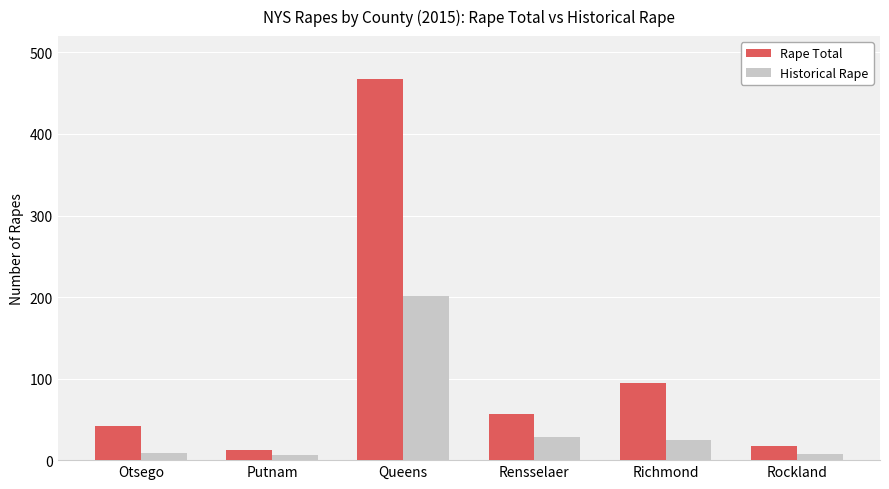

What is the difference between the Rape Total values at Otsego and Putnam?

30